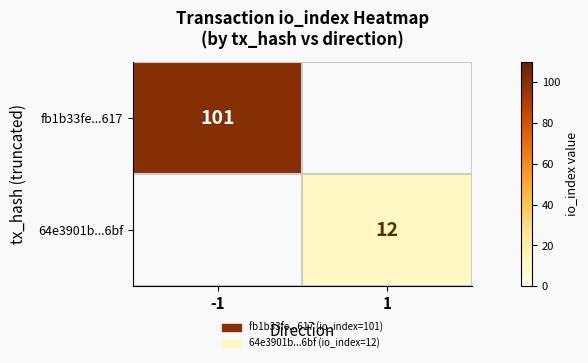

The value of 64e3901b...6bf at 1 is 4. True or false?

False